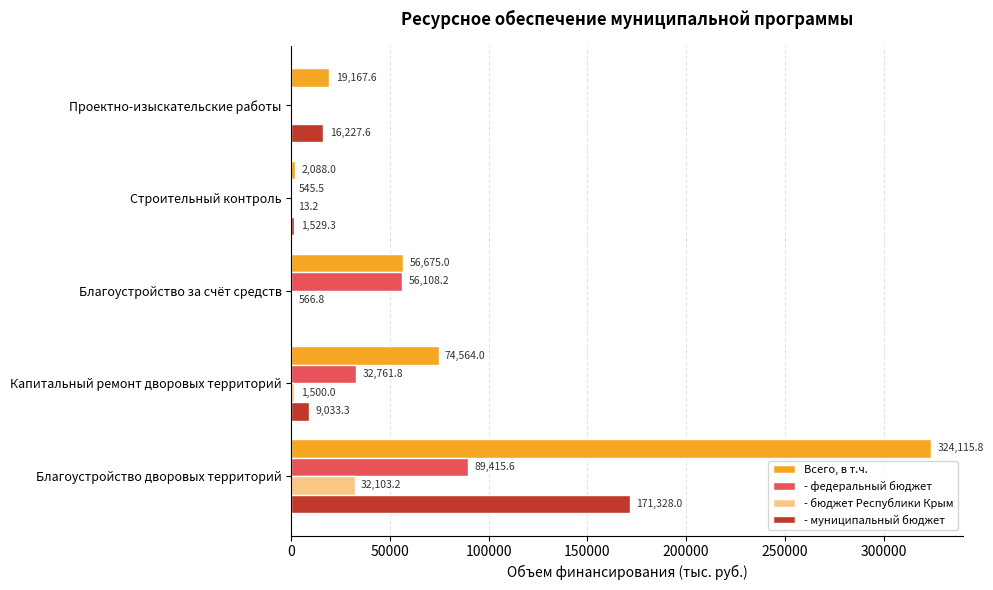

At which label does Всего, в т.ч. reach its peak?

Благоустройство дворовых территорий